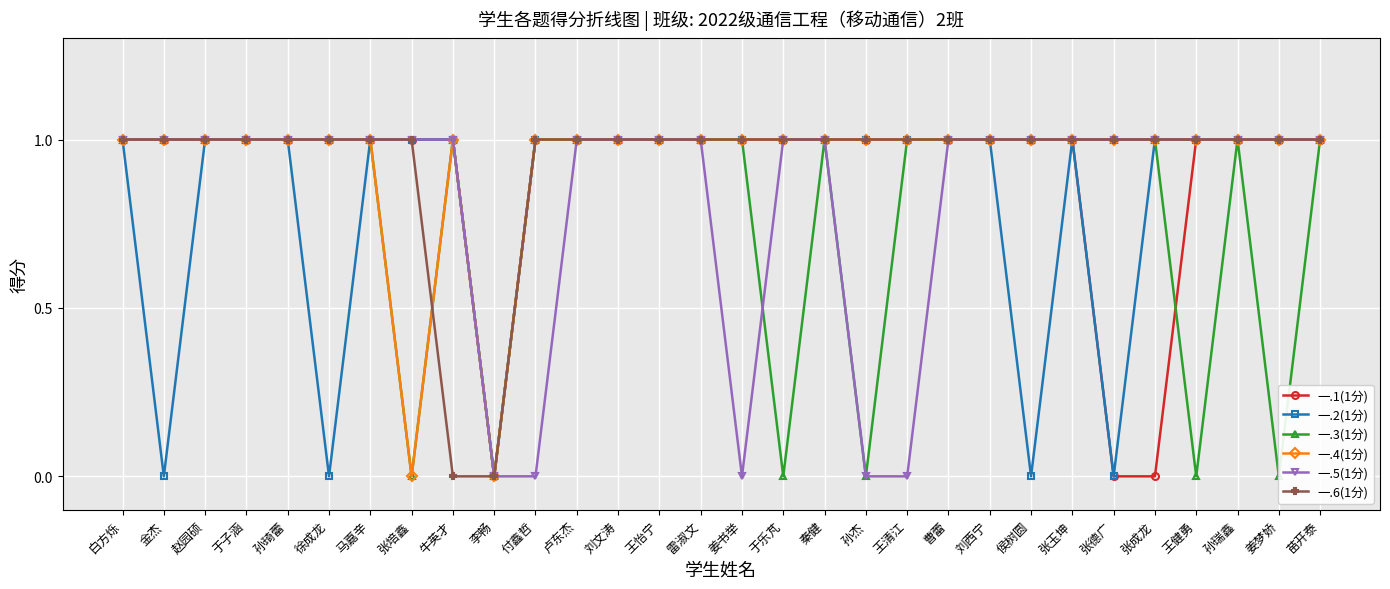

What is the sum of all 一.4(1分) values?

28